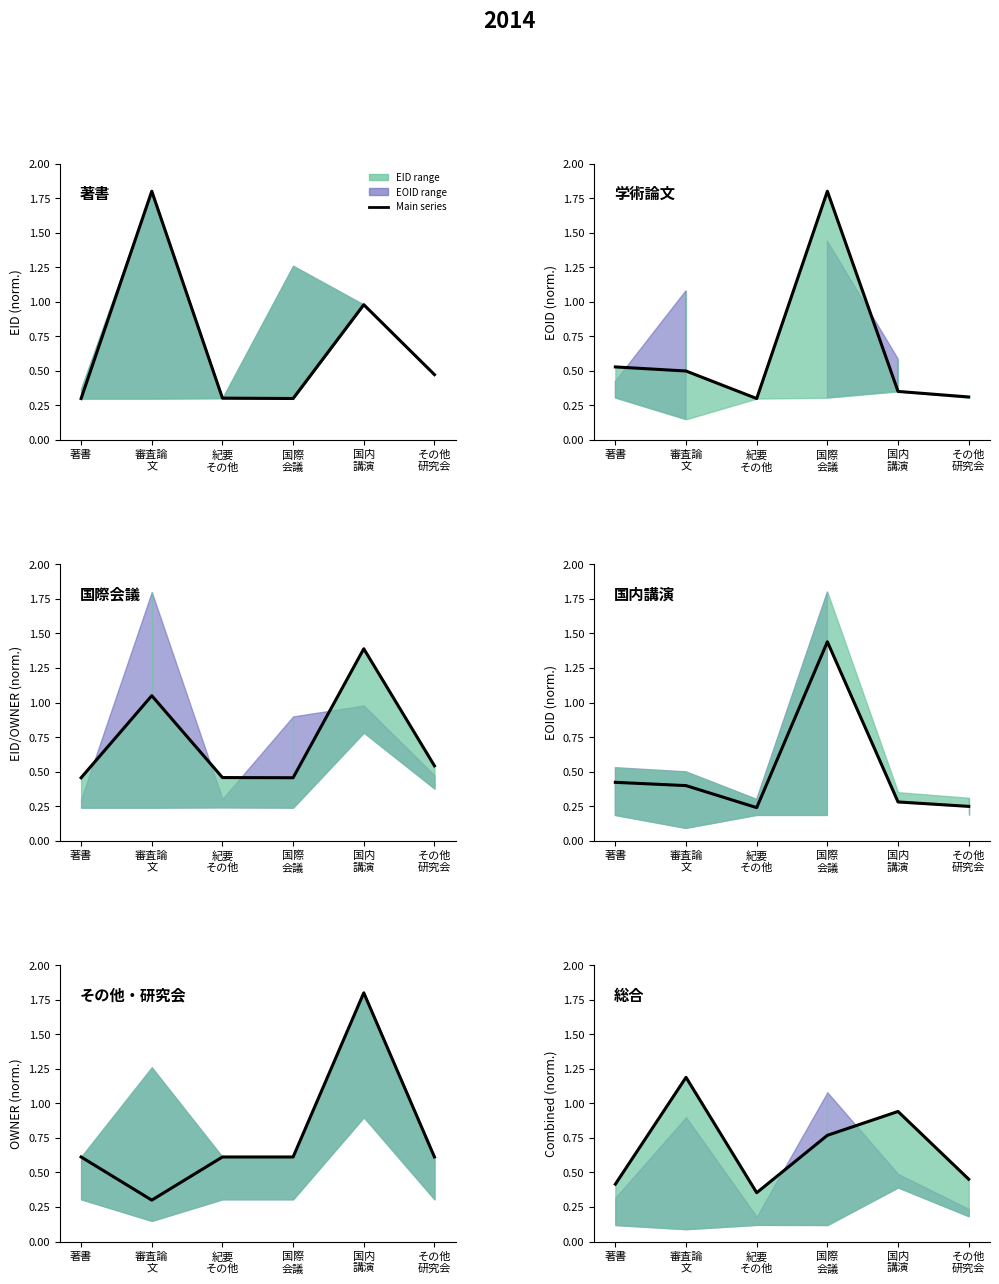

What is the smallest value displayed?

0.4